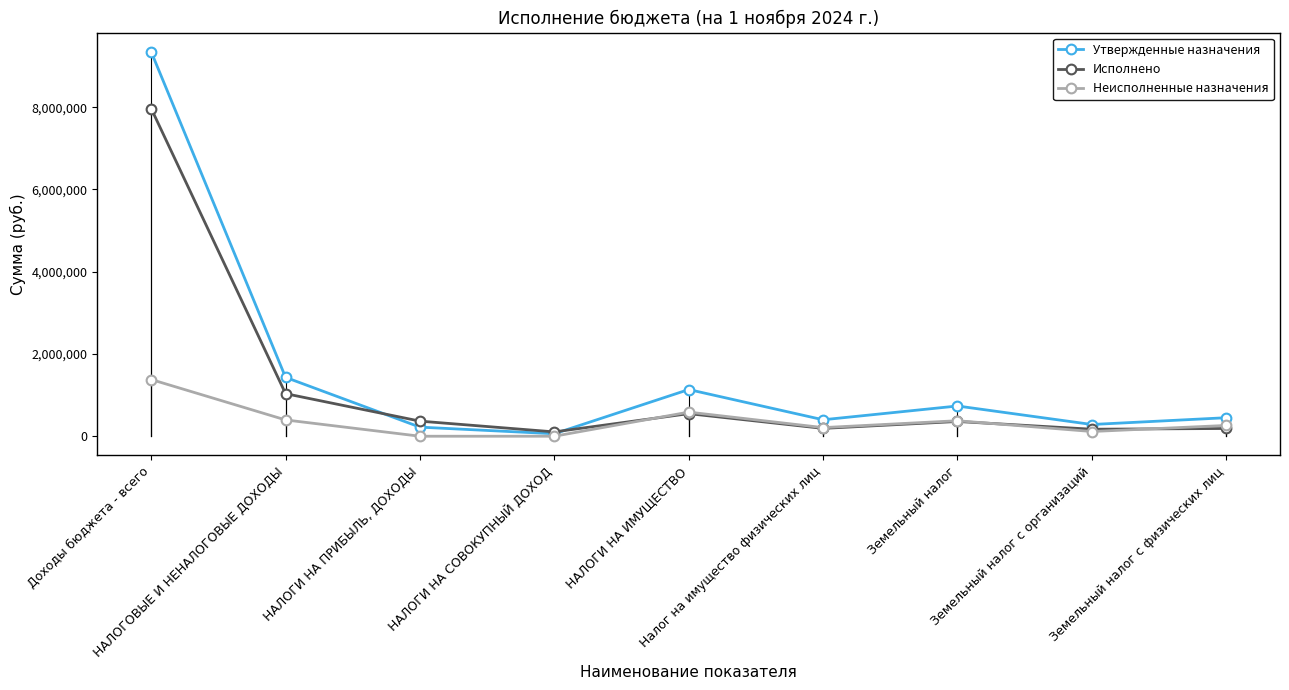

What are all the series names shown in the legend?

Утвержденные назначения, Исполнено, Неисполненные назначения